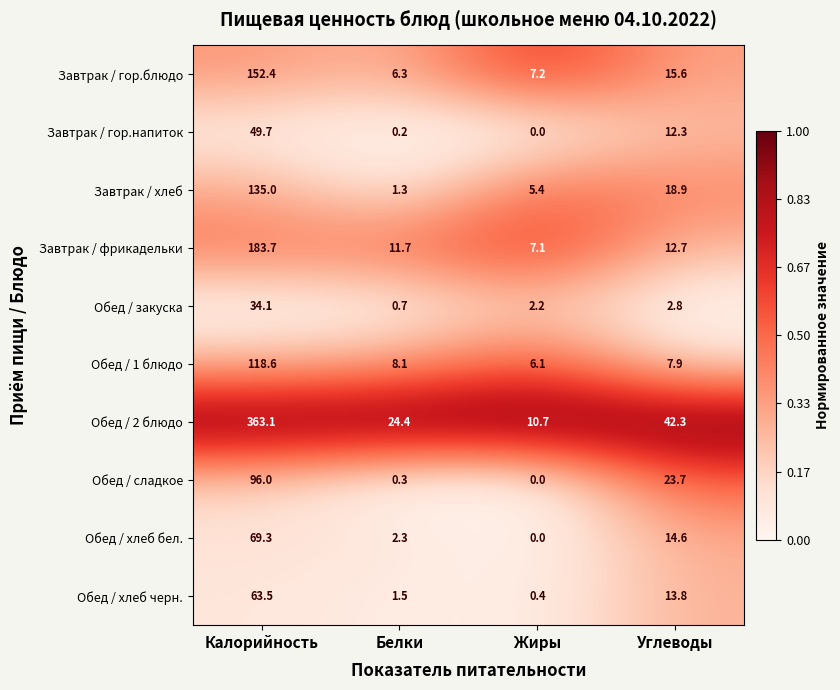

Where does the Завтрак / фрикадельки series first go above 12?

Калорийность